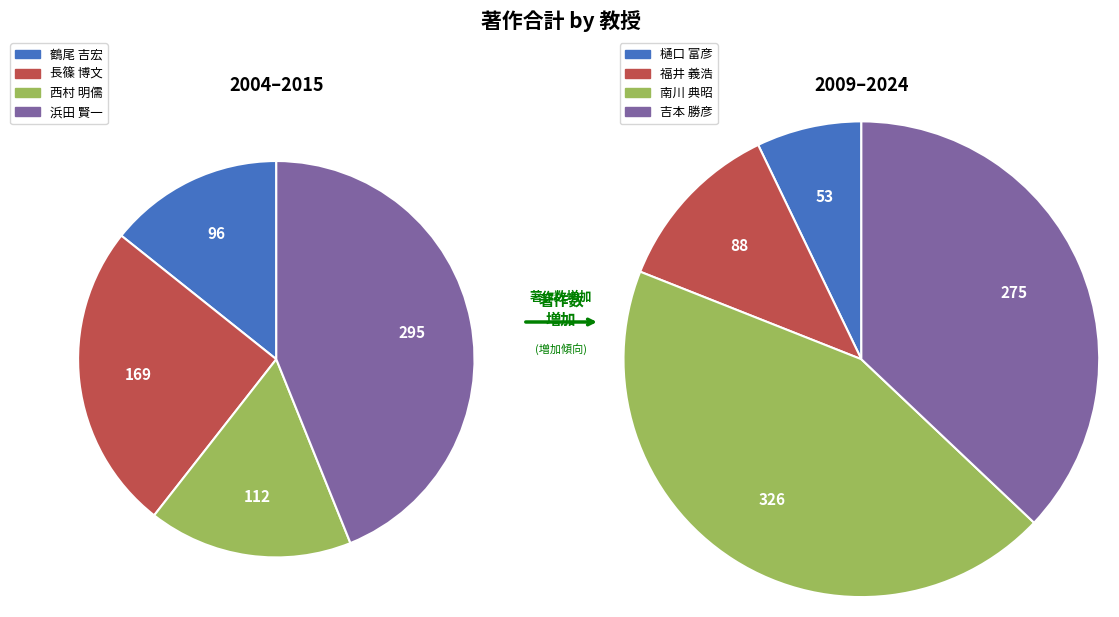

To the nearest percent, what is the average slice percentage?

12%